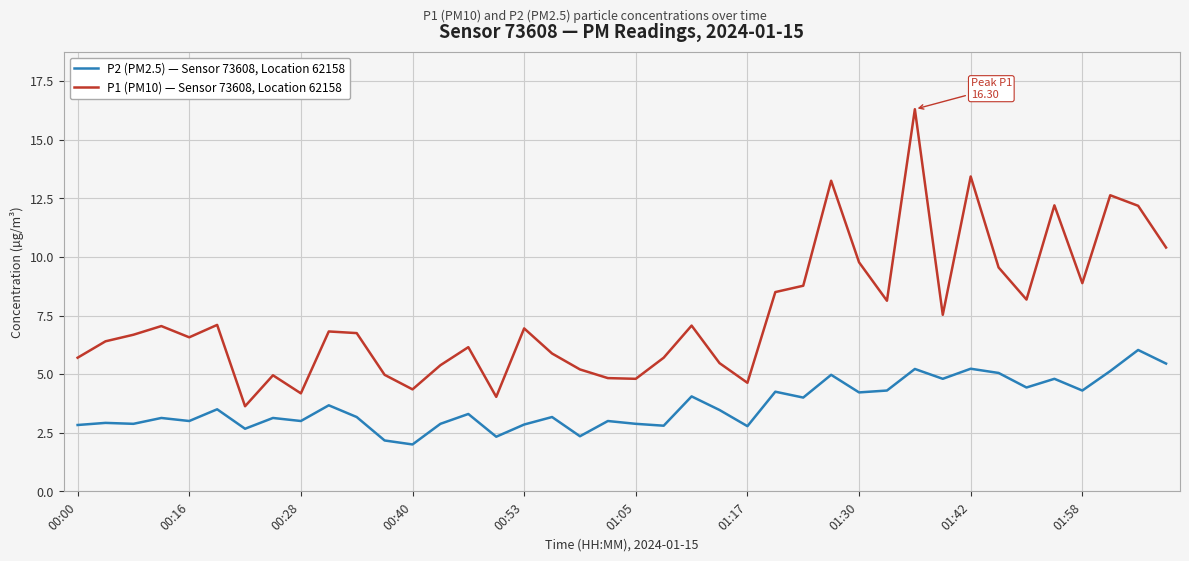

Rank the series by their maximum value, from lowest to highest.

P2 (PM2.5) — Sensor 73608, Location 62158, P1 (PM10) — Sensor 73608, Location 62158